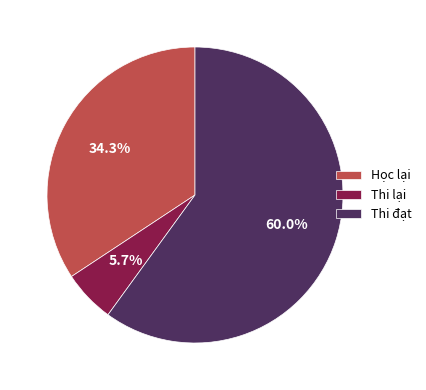

Which category has the biggest portion of the pie?

Thi đạt